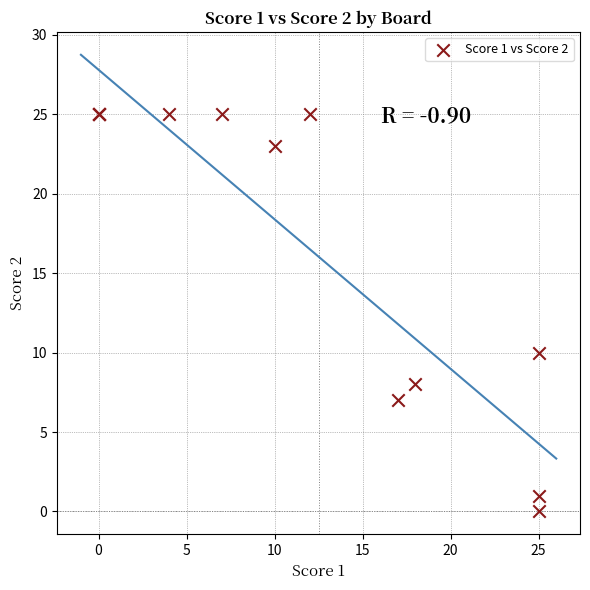

What Y value in the scatter plot is closest to 12?

10